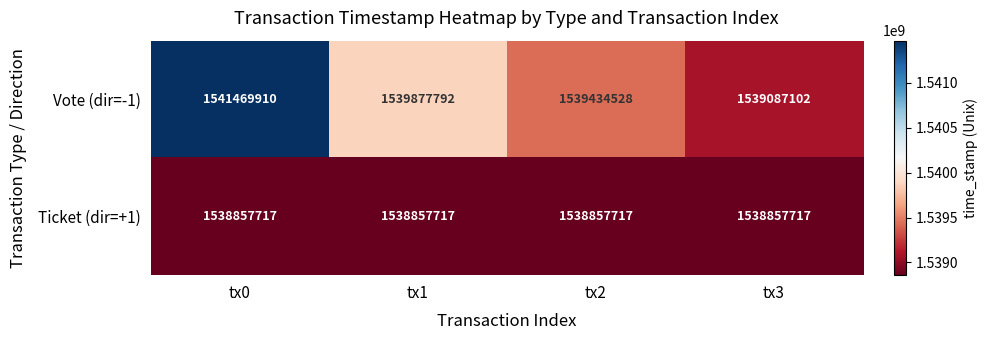

How many series are shown in this chart?

2